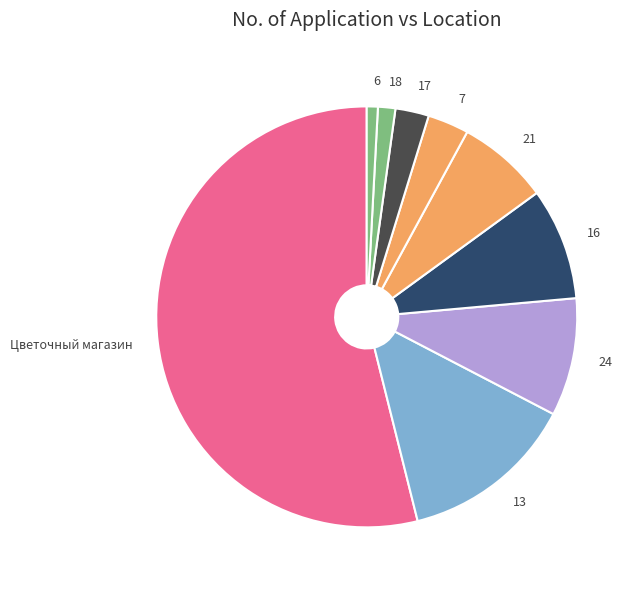

How many slices are in this pie chart?

9